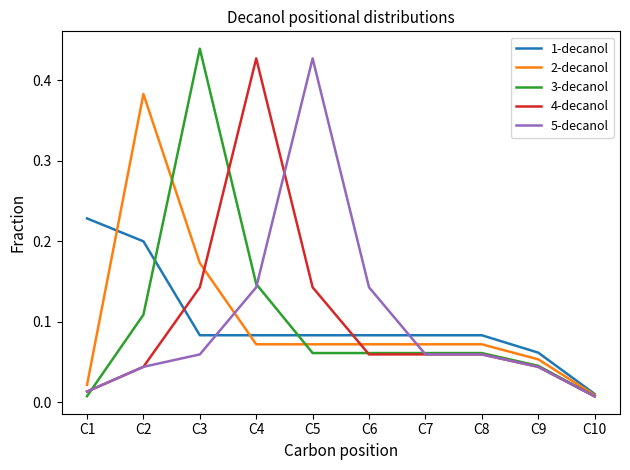

True or false: 4-decanol has a value of 0.2 at C3.

False